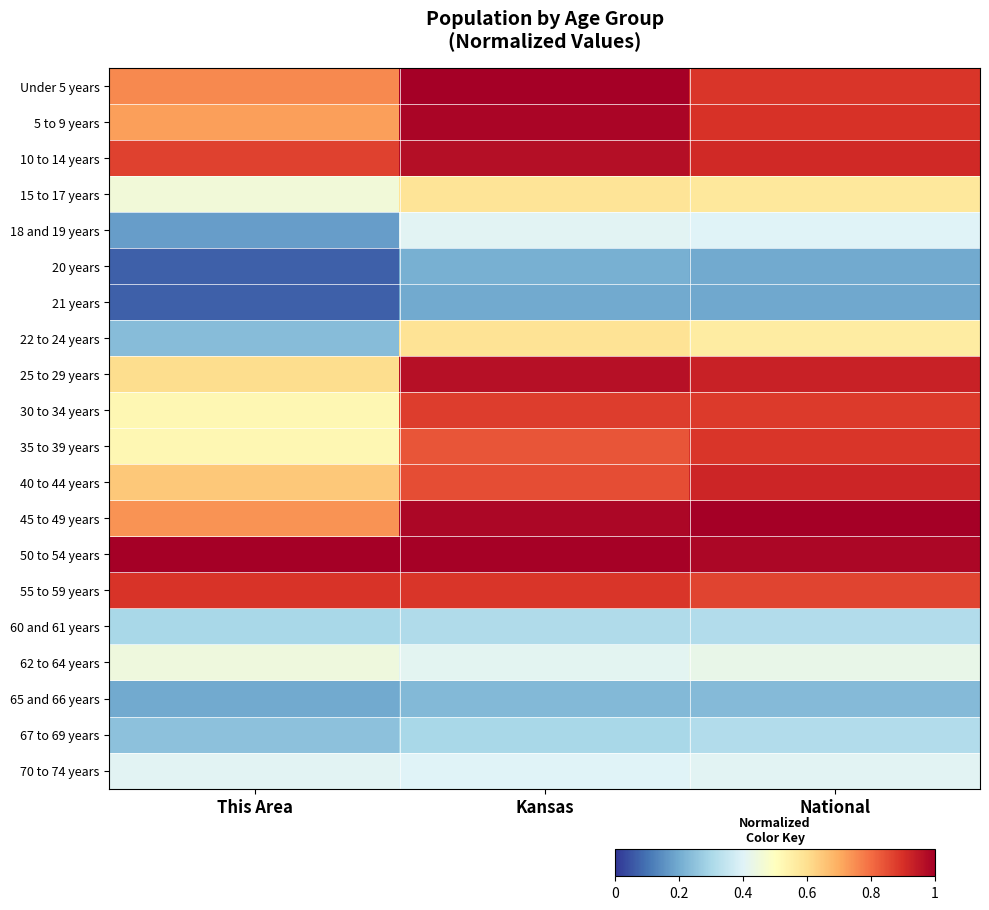

Rank the series at National from lowest to highest value.

21 years, 20 years, 65 and 66 years, 60 and 61 years, 67 to 69 years, 18 and 19 years, 70 to 74 years, 62 to 64 years, 22 to 24 years, 15 to 17 years, 55 to 59 years, 30 to 34 years, 35 to 39 years, Under 5 years, 5 to 9 years, 10 to 14 years, 40 to 44 years, 25 to 29 years, 50 to 54 years, 45 to 49 years